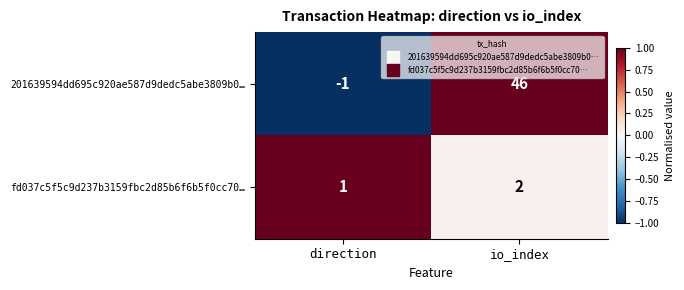

Count the number of categories in the chart.

2